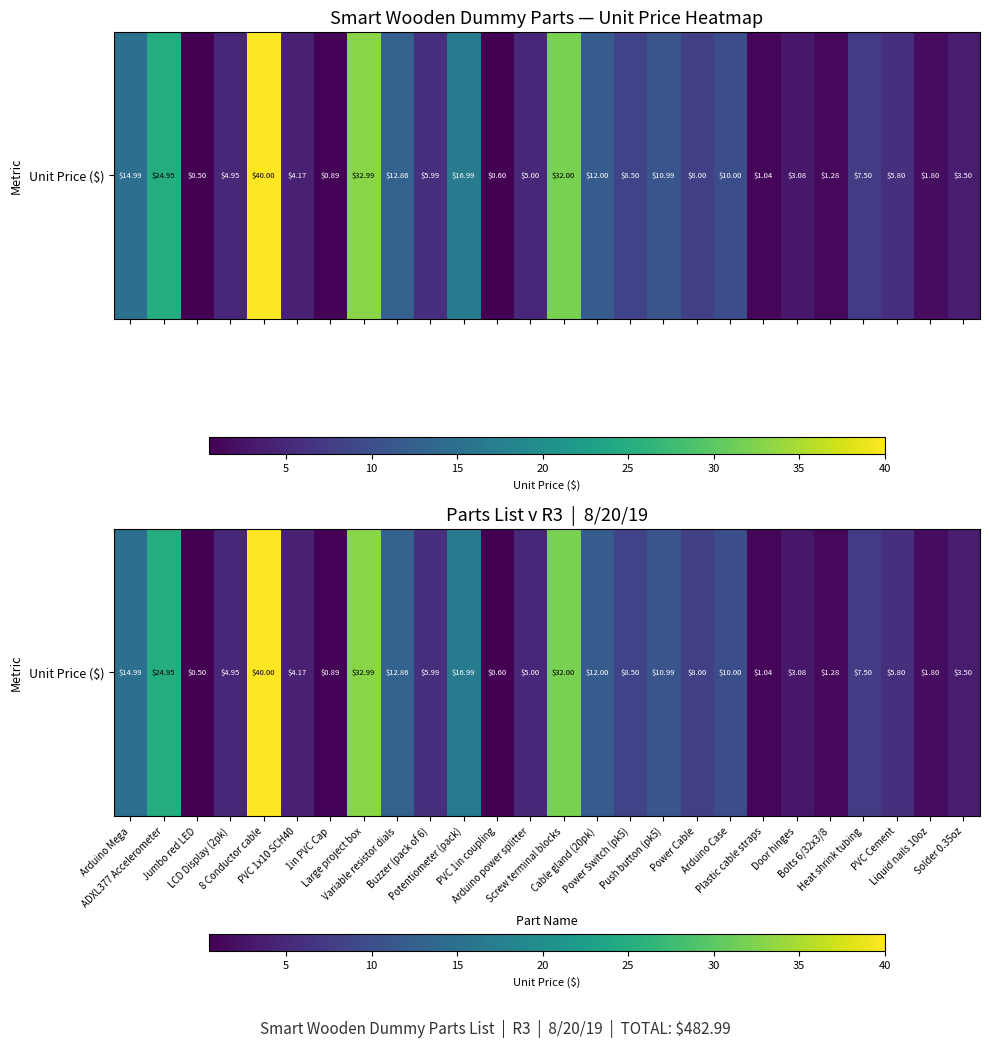

Rank the categories by value from highest to lowest.

8 Conductor cable, Large project box, Screw terminal blocks, ADXL377 Accelerometer, Potentiometer (pack), Arduino Mega, Variable resistor dials, Cable gland (20pk), Push button (pk5), Arduino Case, Power Switch (pk5), Power Cable, Heat shrink tubing, Buzzer (pack of 6), PVC Cement, Arduino power splitter, LCD Display (2pk), PVC 1x10 SCH40, Solder 0.35oz, Door hinges, Liquid nails 10oz, Bolts 6/32x3/8, Plastic cable straps, 1in PVC Cap, PVC 1in coupling, Jumbo red LED